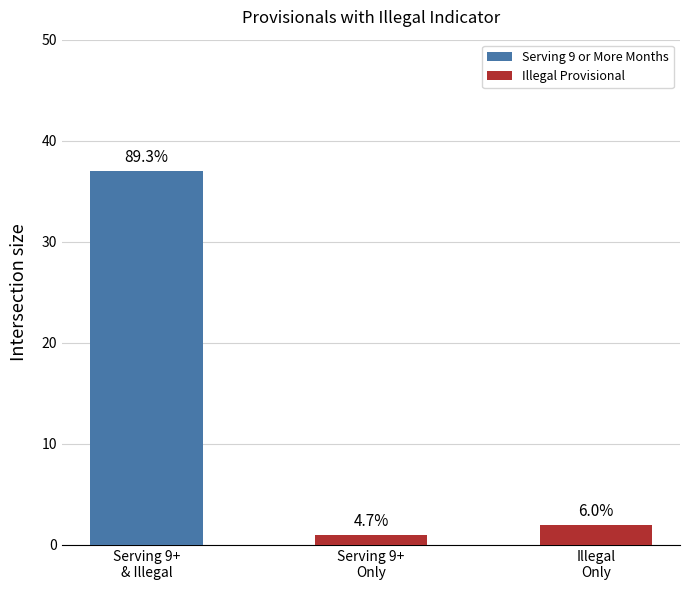

Which category has the lowest value across all series?

Serving 9+
Only